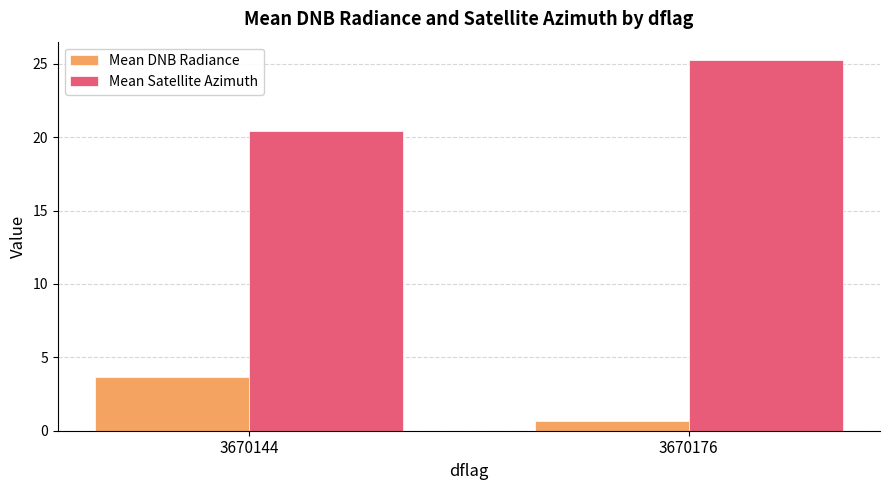

At which category is the sum across all series the highest?

3670176